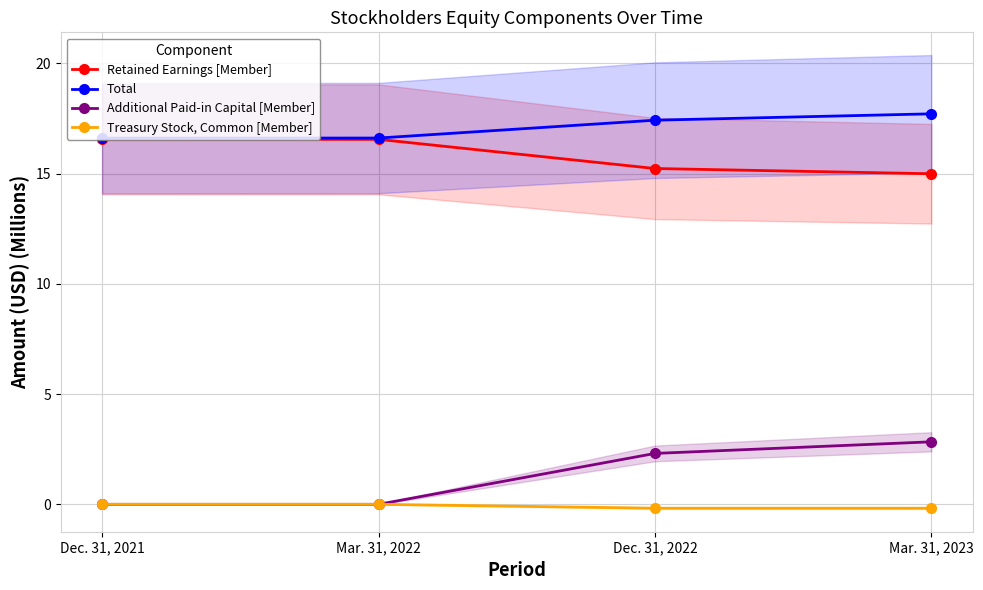

What is the label of the 4th point from the left?

Mar. 31, 2023